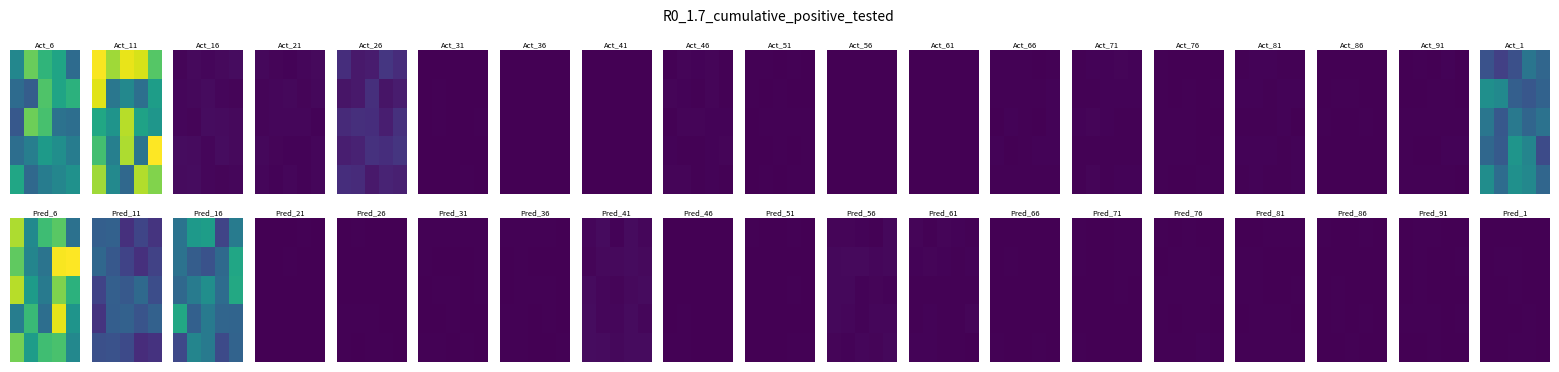

What is the total value across all series at 4?

6080.6